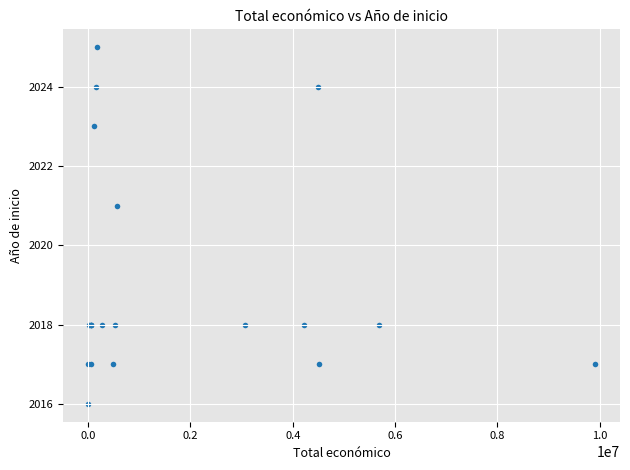

What Y value in the scatter plot is closest to 2020?

2021